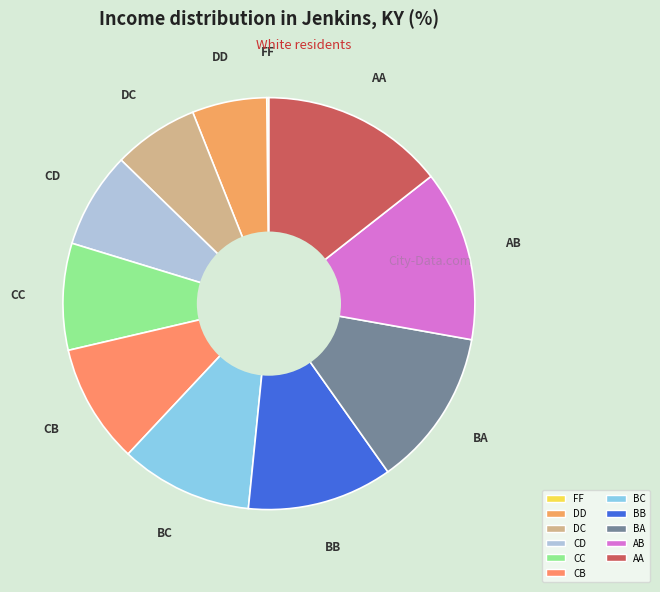

Does BB account for over 50% of the chart?

No